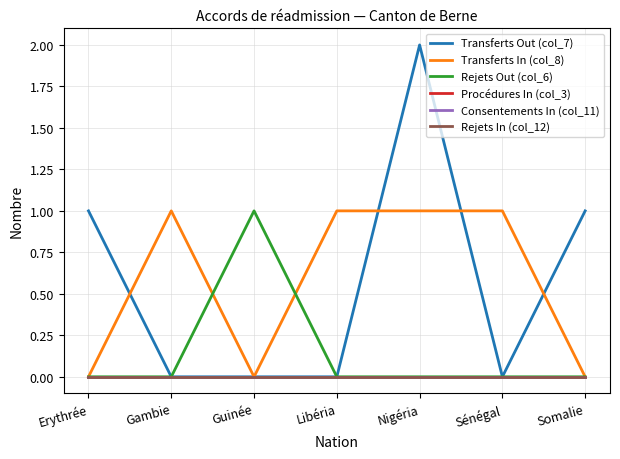

Does the chart have visible grid lines?

Yes